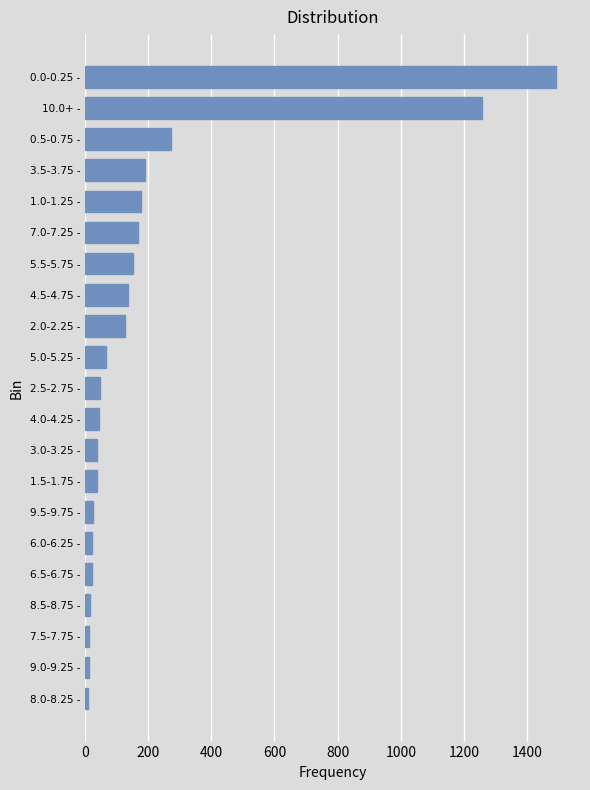

The value at 0.0-0.25 - is 432. True or false?

False